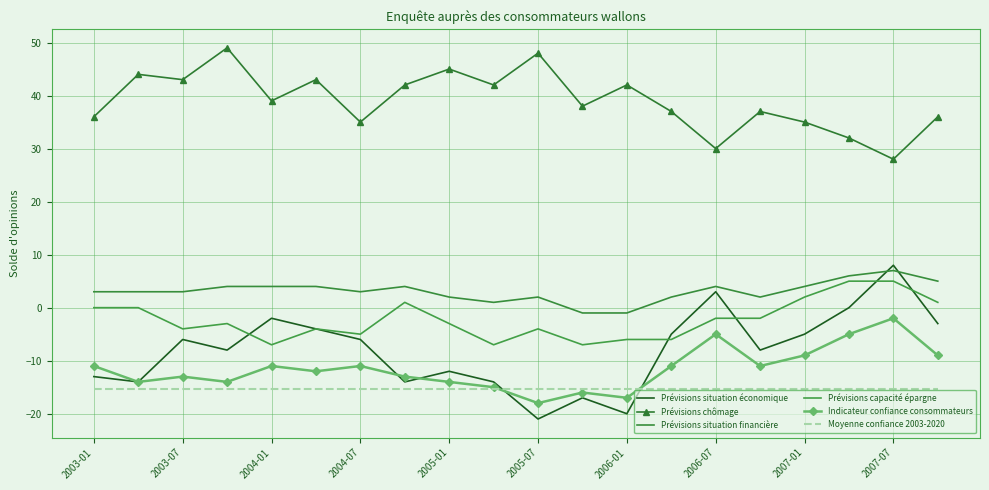

What are all the series names shown in the legend?

Prévisions situation économique, Prévisions chômage, Prévisions situation financière, Prévisions capacité épargne, Indicateur confiance consommateurs, Moyenne confiance 2003-2020